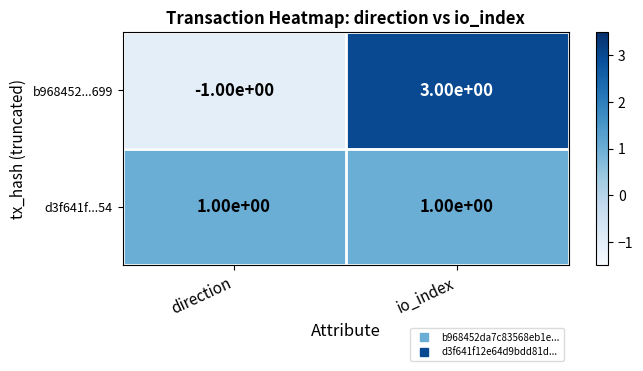

Reading left to right, list all the values displayed in this chart.

b968452...699: direction=-1	io_index=3
d3f641f...54: direction=1	io_index=1